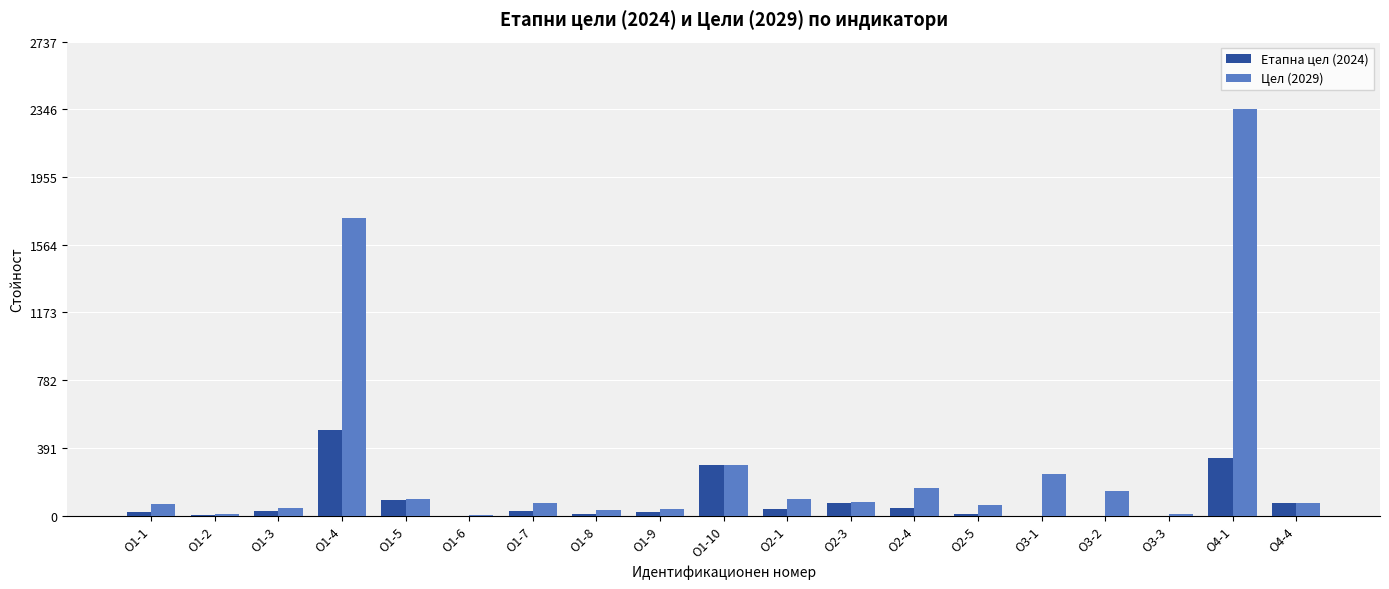

How many data points does each series have?

19